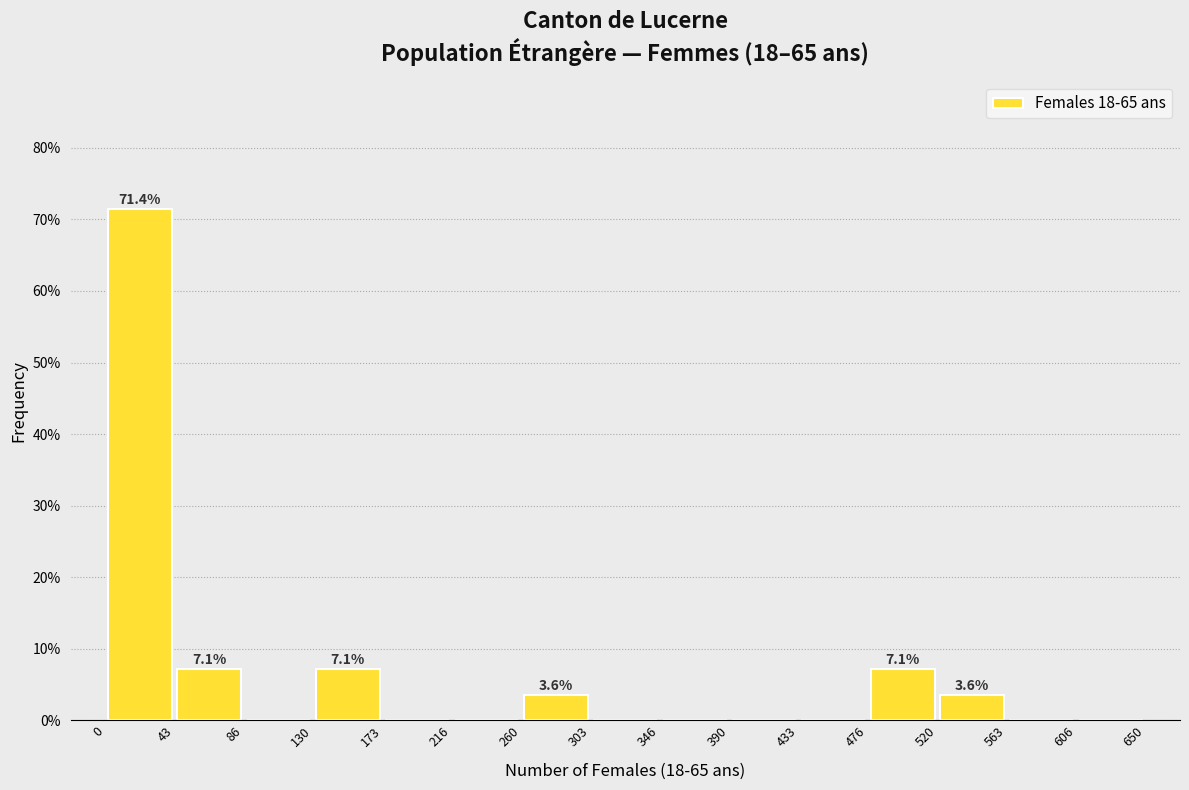

Which range on the x-axis has the tallest bar?

0 to 43